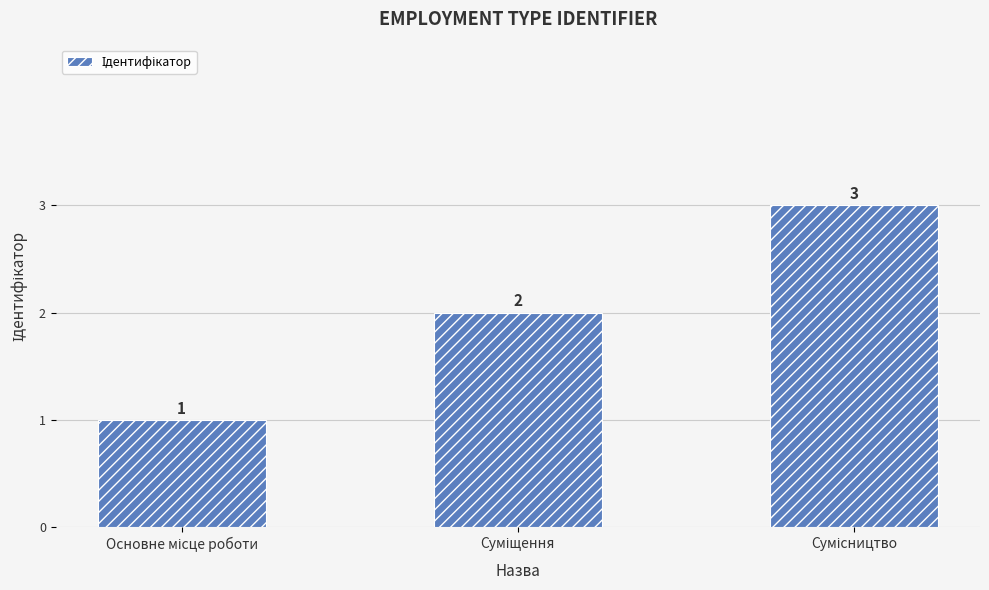

What is the difference between the second highest and minimum values?

1